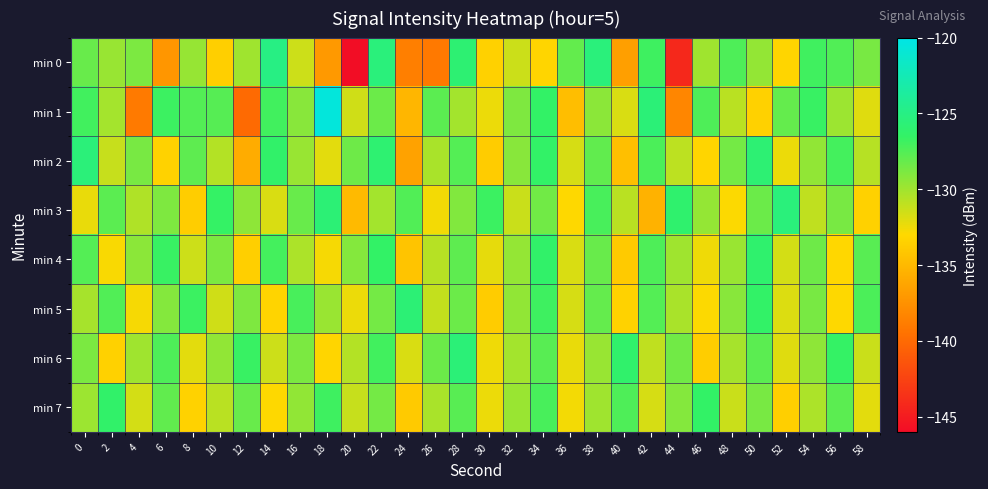

Reading right to left, extract all data points from this chart.

min 0: 58=-128.7	56=-127.5	54=-126.9	52=-133.2	50=-129.6	48=-127.4	46=-130.0	44=-144.2	42=-126.9	40=-136.6	38=-125.4	36=-128.0	34=-133.2	32=-131.4	30=-133.4	28=-125.8	26=-139.1	24=-138.6	22=-125.4	20=-145.9	18=-137.0	16=-131.4	14=-125.0	12=-130.0	10=-133.6	8=-129.7	6=-137.2	4=-128.9	2=-129.7	0=-128.2
min 1: 58=-132.0	56=-129.9	54=-126.7	52=-128.1	50=-133.5	48=-130.8	46=-127.4	44=-138.2	42=-125.6	40=-131.8	38=-129.3	36=-134.7	34=-126.5	32=-128.9	30=-132.4	28=-130.1	26=-127.8	24=-135.2	22=-128.3	20=-131.5	18=-120.5	16=-129.2	14=-127.0	12=-140.0	10=-127.6	8=-127.5	6=-126.8	4=-139.0	2=-130.2	0=-127.0
min 2: 58=-130.7	56=-127.1	54=-129.5	52=-132.4	50=-125.8	48=-128.6	46=-133.2	44=-130.9	42=-127.3	40=-134.6	38=-128.0	36=-131.7	34=-126.4	32=-129.2	30=-133.8	28=-127.6	26=-130.3	24=-136.5	22=-125.9	20=-128.4	18=-132.1	16=-129.7	14=-126.3	12=-135.8	10=-130.6	8=-127.9	6=-133.4	4=-128.7	2=-131.2	0=-125.5
min 3: 58=-133.5	56=-128.7	54=-131.0	52=-125.4	50=-128.3	48=-132.9	46=-129.6	44=-126.1	42=-135.4	40=-130.8	38=-127.2	36=-133.0	34=-128.5	32=-131.3	30=-126.8	28=-129.0	26=-132.6	24=-127.5	22=-130.1	20=-134.9	18=-125.7	16=-128.2	14=-131.8	12=-129.4	10=-126.6	8=-133.7	6=-128.9	4=-130.5	2=-127.8	0=-132.3
min 4: 58=-127.7	56=-133.1	54=-128.4	52=-131.6	50=-126.1	48=-129.8	46=-132.5	44=-130.0	42=-127.4	40=-133.9	38=-128.2	36=-131.8	34=-126.3	32=-129.6	30=-132.2	28=-127.9	26=-130.7	24=-134.3	22=-126.5	20=-129.1	18=-132.7	16=-130.4	14=-127.1	12=-133.6	10=-128.8	8=-131.4	6=-126.7	4=-129.3	2=-132.8	0=-127.6
min 5: 58=-127.3	56=-133.0	54=-128.7	52=-131.9	50=-126.4	48=-129.2	46=-132.9	44=-130.3	42=-127.6	40=-133.4	38=-128.1	36=-131.7	34=-126.9	32=-129.5	30=-133.8	28=-128.3	26=-131.1	24=-125.7	22=-128.6	20=-132.4	18=-129.8	16=-127.2	14=-133.3	12=-128.9	10=-131.5	8=-126.8	6=-129.1	4=-132.7	2=-127.5	0=-130.2
min 6: 58=-131.3	56=-126.6	54=-129.4	52=-132.0	50=-127.8	48=-130.2	46=-133.7	44=-128.5	42=-131.0	40=-126.2	38=-129.7	36=-132.3	34=-127.7	32=-130.1	30=-132.5	28=-125.6	26=-128.3	24=-131.8	22=-127.0	20=-130.6	18=-133.2	16=-128.8	14=-131.4	12=-126.7	10=-129.5	8=-132.1	6=-127.4	4=-130.0	2=-133.5	0=-128.8
min 7: 58=-132.1	56=-127.8	54=-130.4	52=-133.6	50=-128.7	48=-131.3	46=-126.5	44=-129.1	42=-131.7	40=-127.4	38=-130.0	36=-132.6	34=-127.2	32=-129.8	30=-132.4	28=-127.7	26=-130.3	24=-133.9	22=-128.6	20=-131.2	18=-126.9	16=-129.5	14=-133.0	12=-128.2	10=-130.8	8=-133.4	6=-128.0	4=-131.6	2=-126.3	0=-129.9